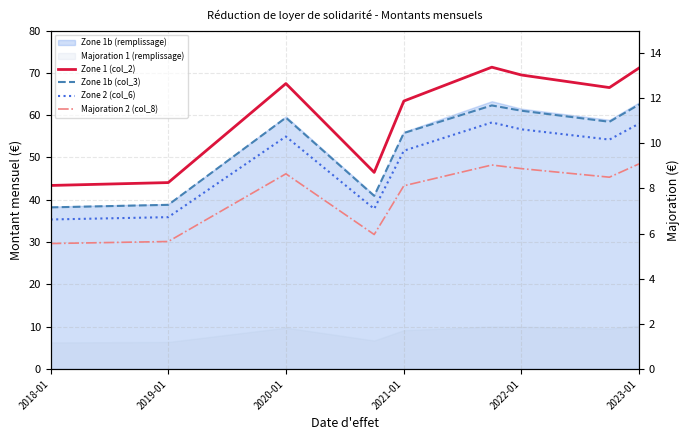

True or false: Zone 1b (col_3) and Zone 1 (col_2) intersect in this chart.

False